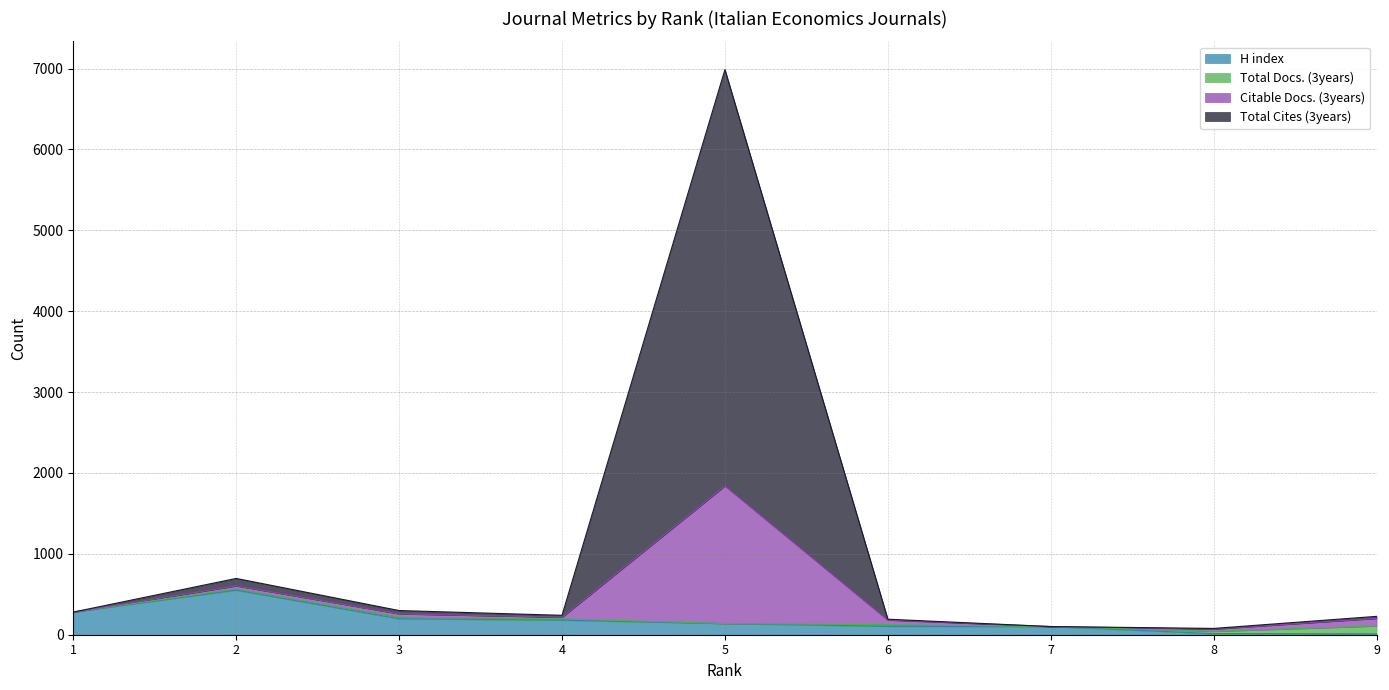

What is the highest value of the H index series?

551